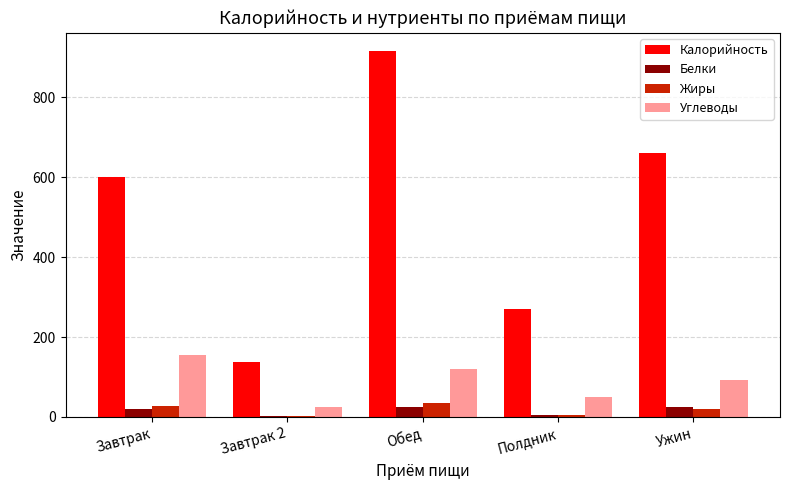

Is the value of Жиры at Завтрак greater than the value of Углеводы at Завтрак?

No